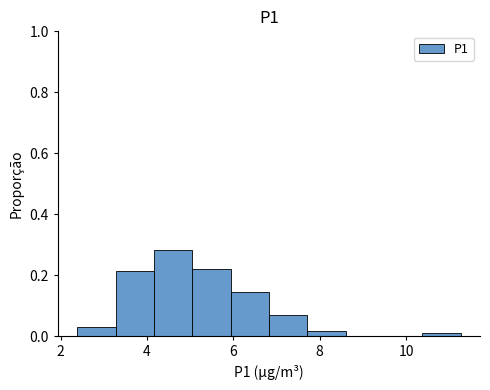

Reading left to right, list every bar in this chart as the range it spans on the x-axis followed by its height. Neither the bar edges nor the heights are printed on the chart, so give them approximately, as read against the axes.

2.4 to 3.2: 0.04
3.2 to 4.2: 0.22
4.2 to 5.0: 0.28
5.0 to 6.0: 0.22
6.0 to 6.8: 0.14
6.8 to 7.8: 0.06
7.8 to 8.6: under 0.02
8.6 to 9.4: 0
9.4 to 10.4: 0
10.4 to 11.2: under 0.02